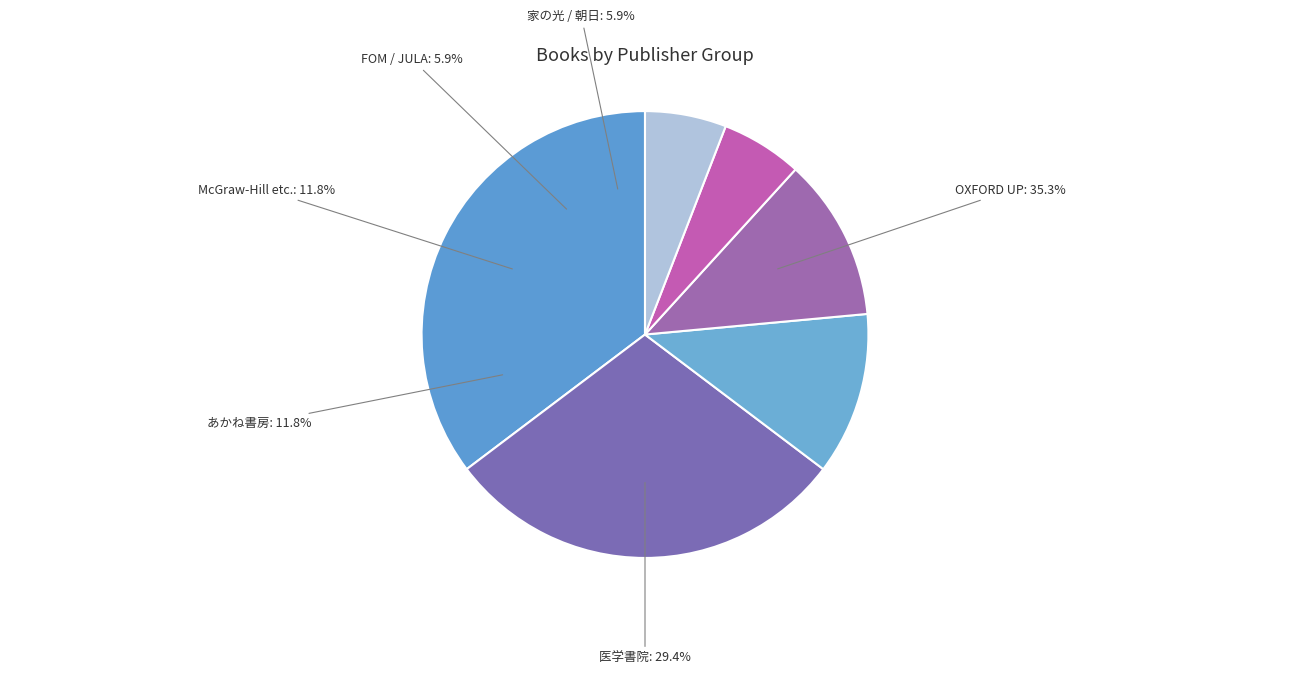

Is it true that McGraw-Hill / mpi / MDN is 26% of the pie?

False